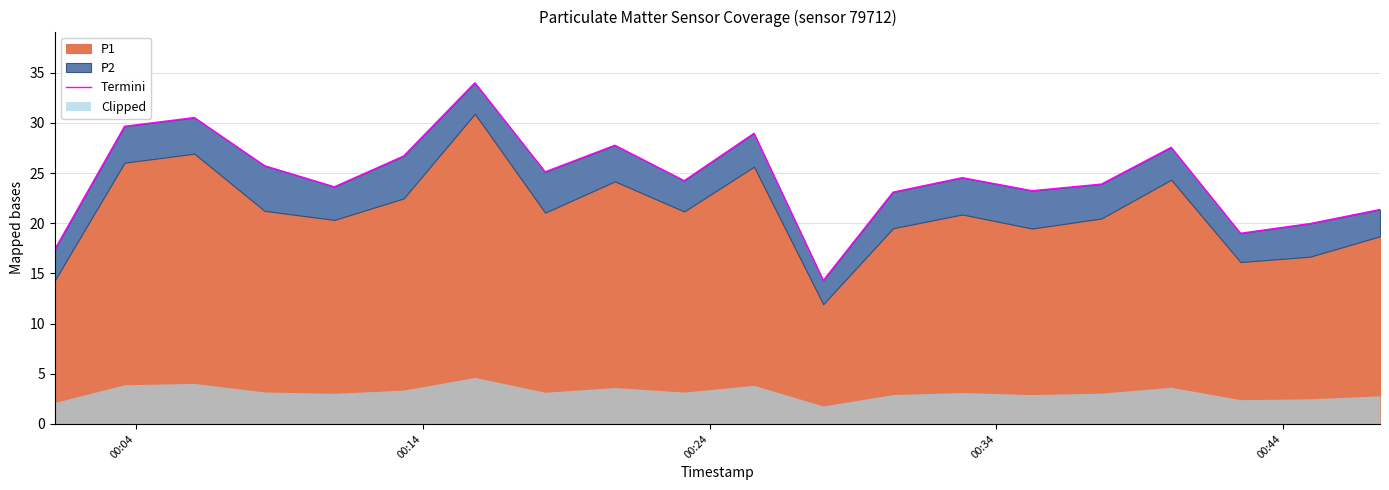

Reading left to right, what are all the values shown in this chart?

17.4	29.7	30.5	25.7	23.6	26.7	34.0	25.1	27.8	24.2	29.0	14.3	23.1	24.5	23.2	23.9	27.6	19.0	20.0	21.4